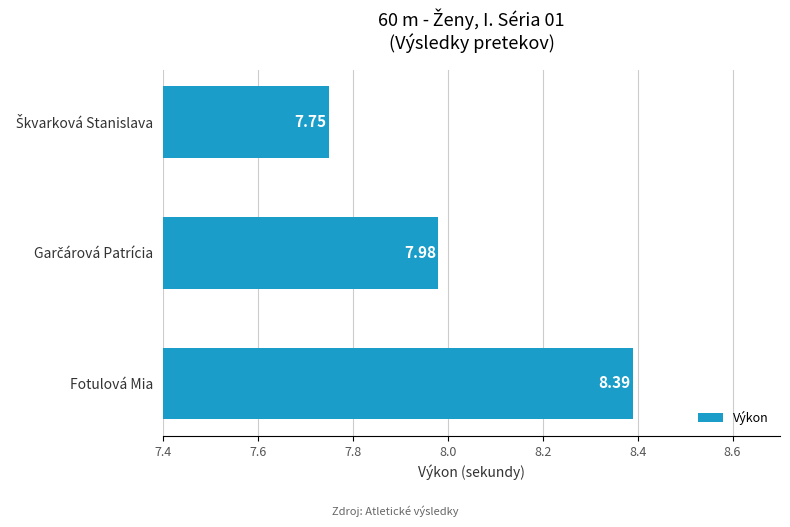

What is the sum of all values?

24.1